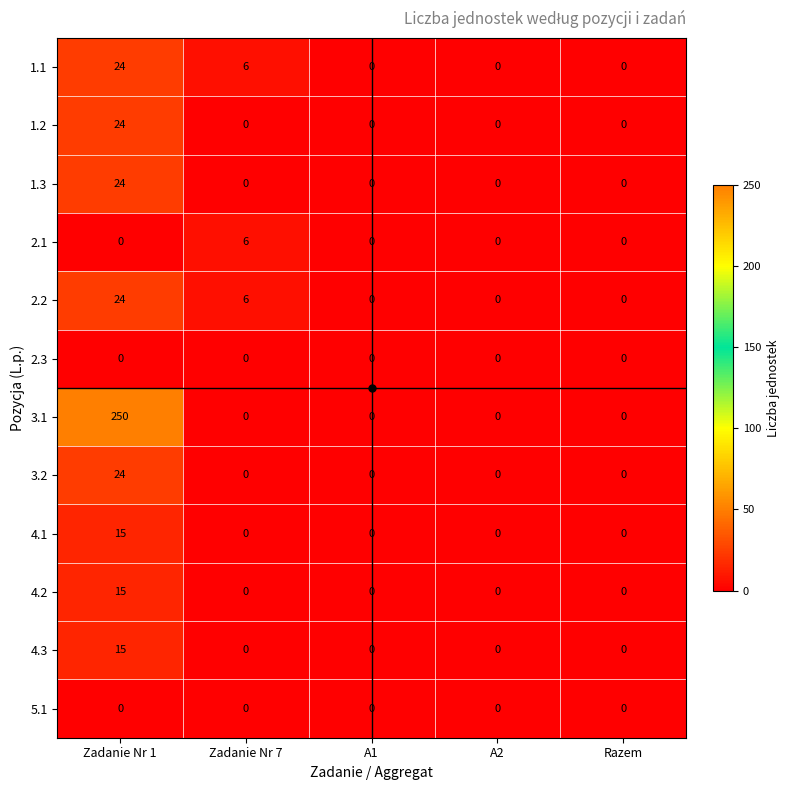

Which series has the largest range (max minus min)?

3.1